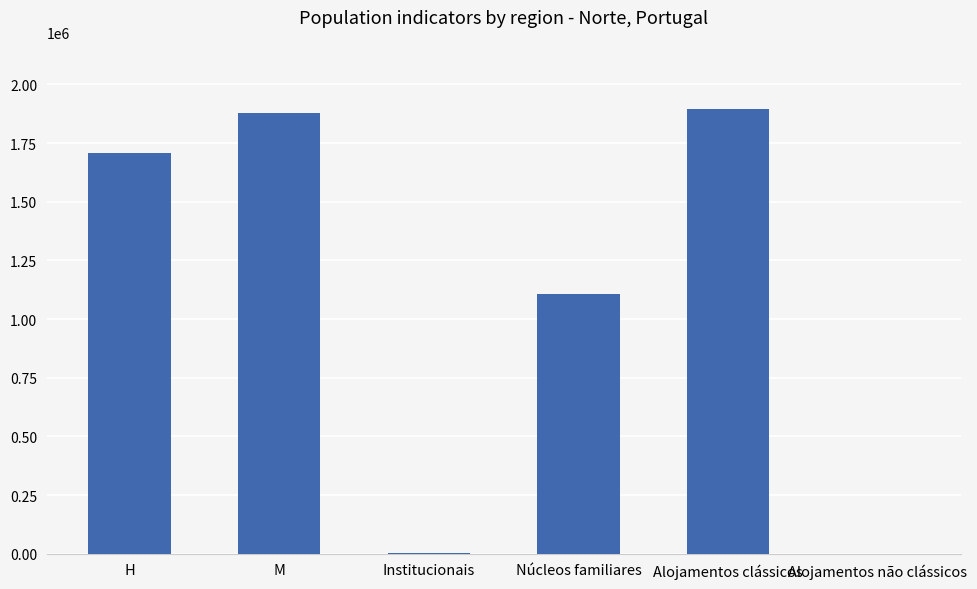

Which has a higher value, Alojamentos não clássicos or H?

H